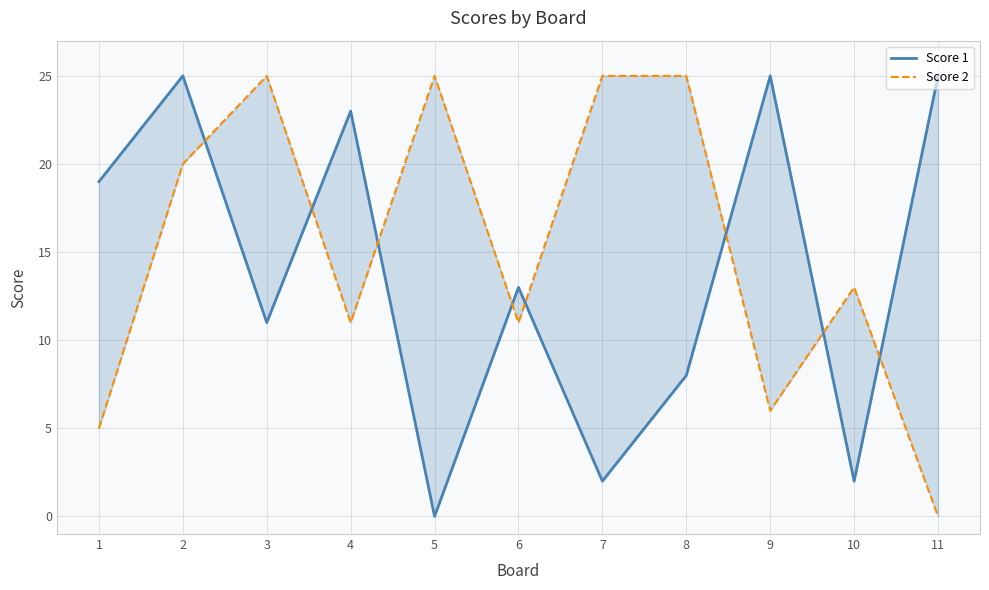

At which label does Score 2 reach its peak?

3